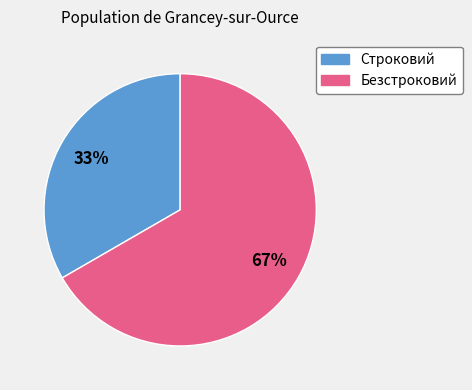

Do Безстроковий and Строковий together represent more than half of the pie?

Yes